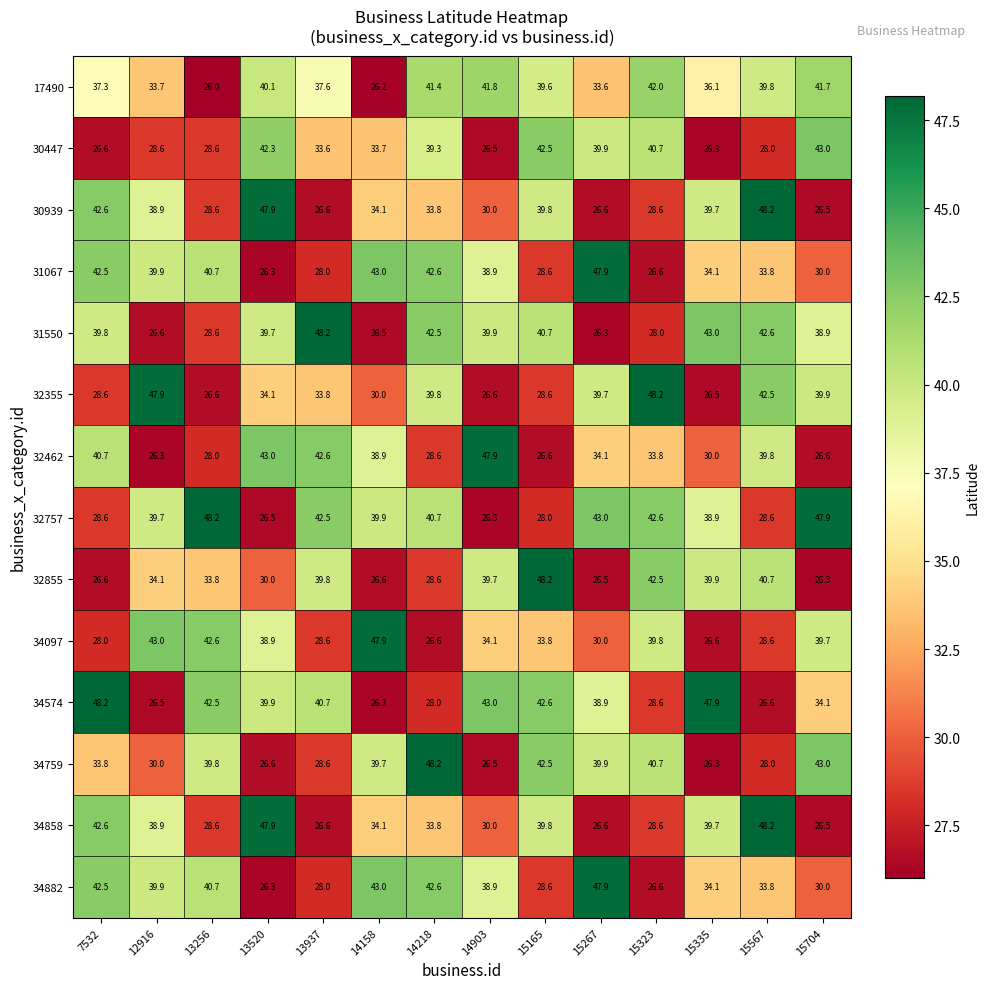

Which series has the largest total across all categories?

32757